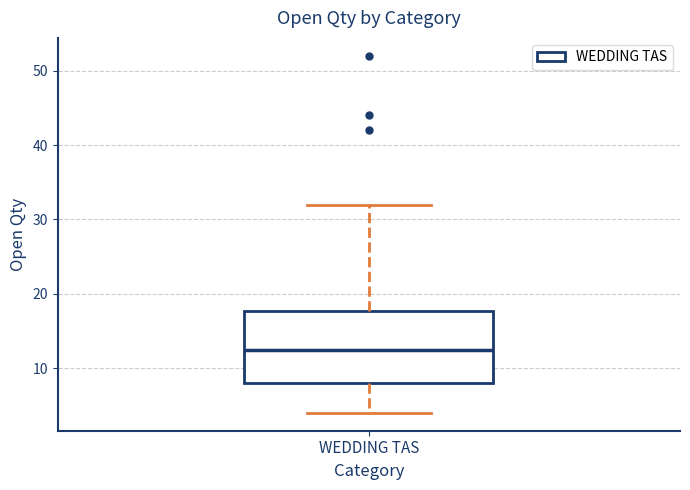

Transcribe this box plot: give where the median line is, the range the box spans, and where the two whiskers end, as read against the y-axis. The values are not printed on the chart, so give them approximately, as read against the axis.

median 13, box 8 to 18, whiskers 4 to 32